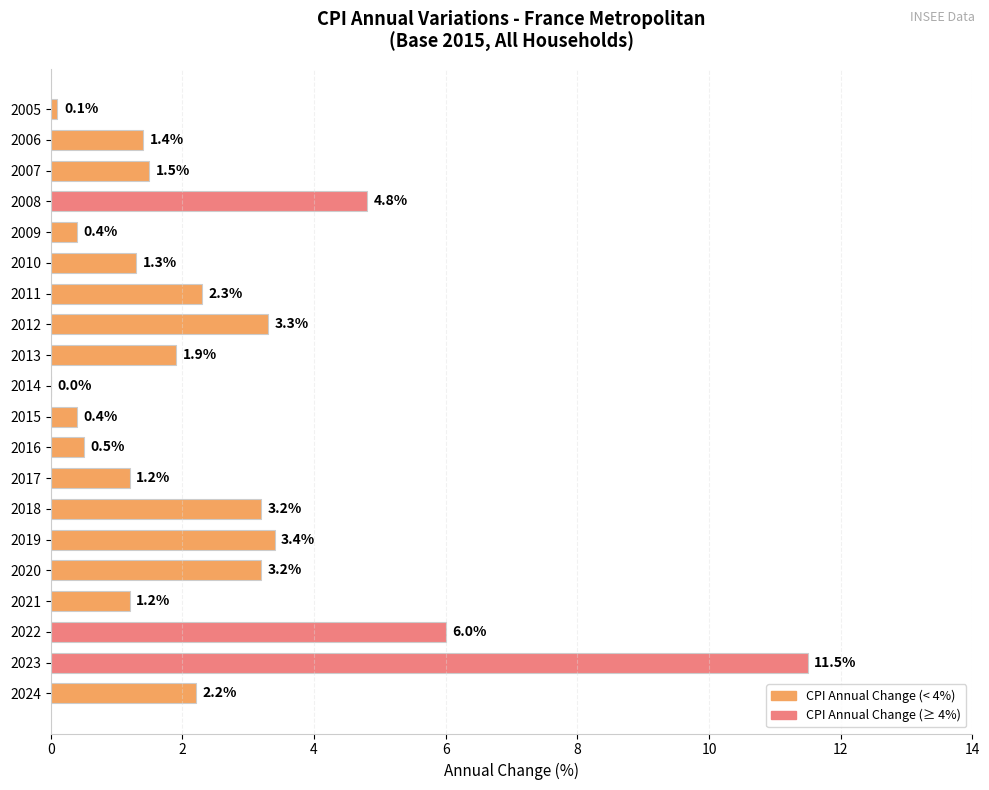

Which has a higher value, 2018 or 2005?

2018